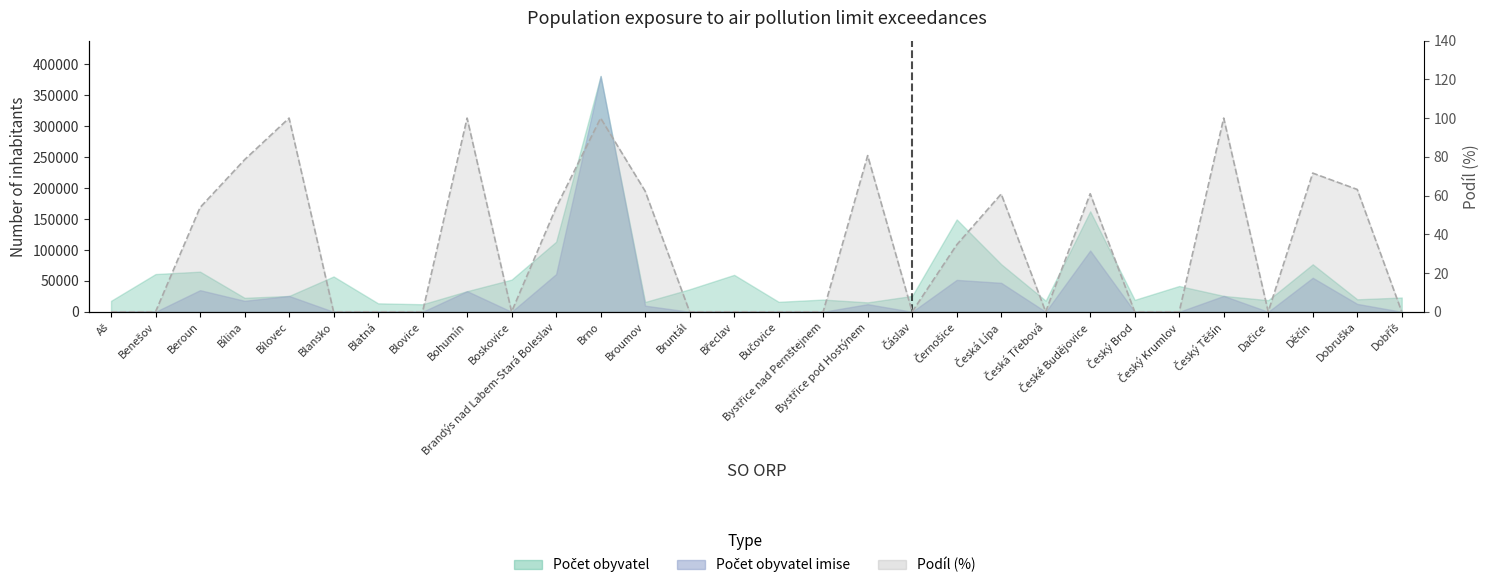

What is the maximum value shown in the chart?

100.0